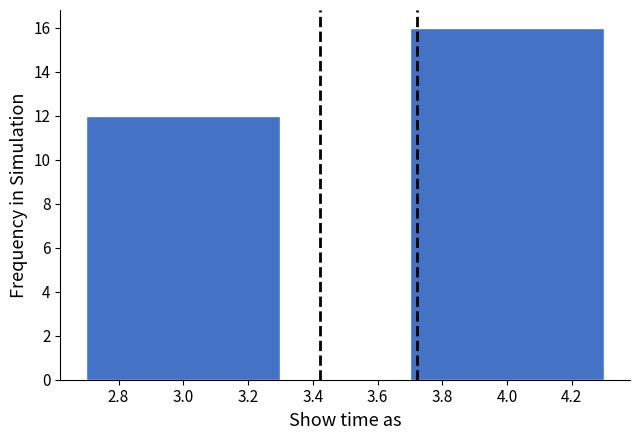

Reading right to left, transcribe all the data shown in this chart.

16	12